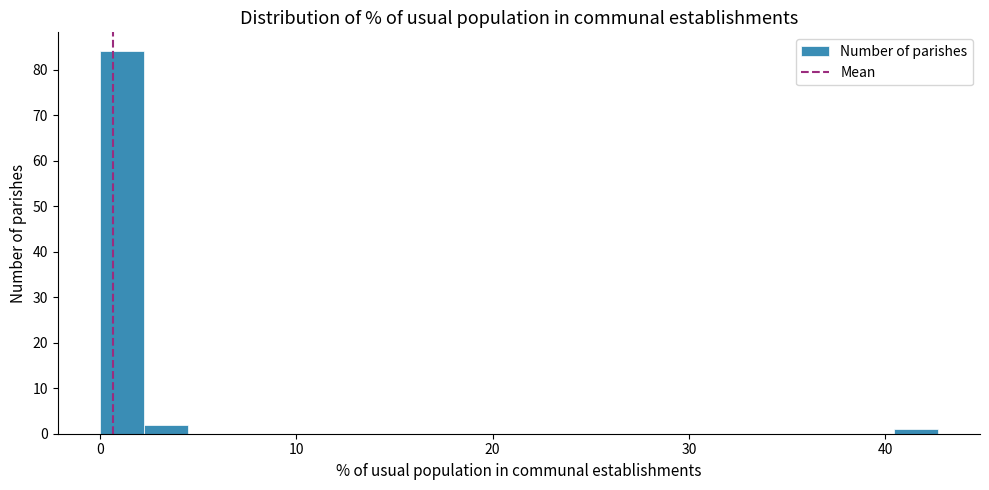

Around what value on the x-axis is the tallest bar? Give the approximate position of its centre, as read against the axis.

1